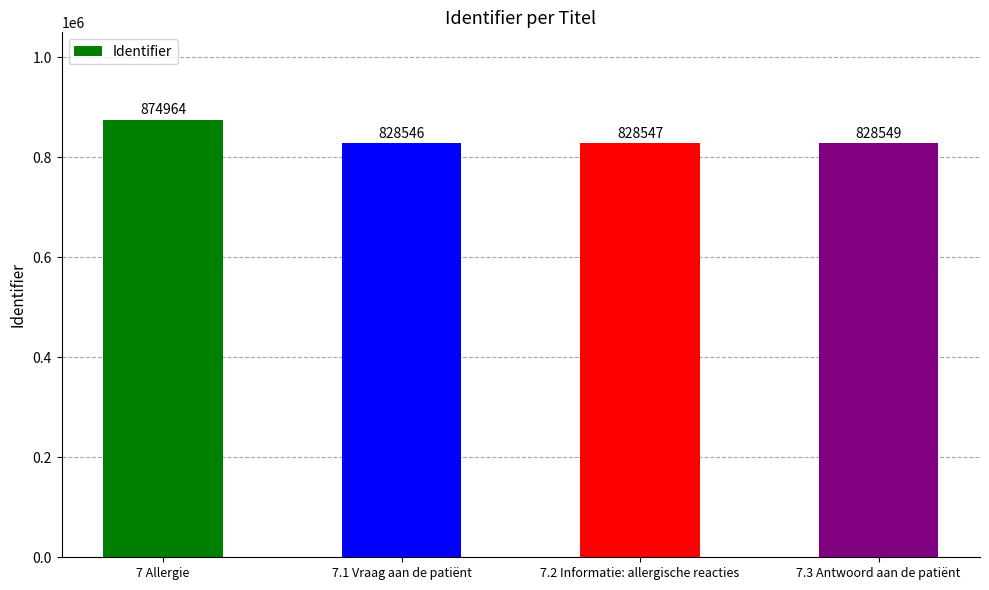

List the labels in order of value, largest first.

7 Allergie, 7.3 Antwoord aan de patiënt, 7.2 Informatie: allergische reacties, 7.1 Vraag aan de patiënt